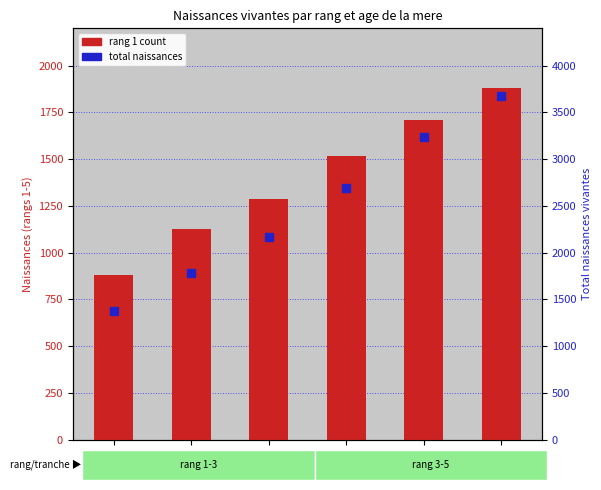

What value does the rang 1 (count) series have at 28, to the nearest 10?

1520